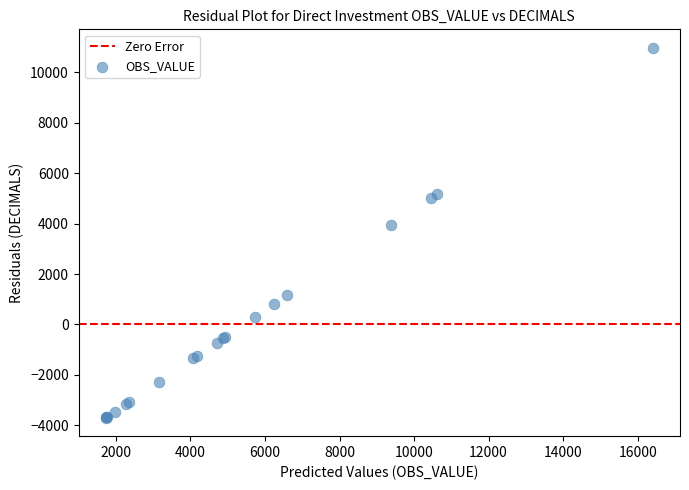

What Y value in the scatter plot is closest to 3637?

3942.2